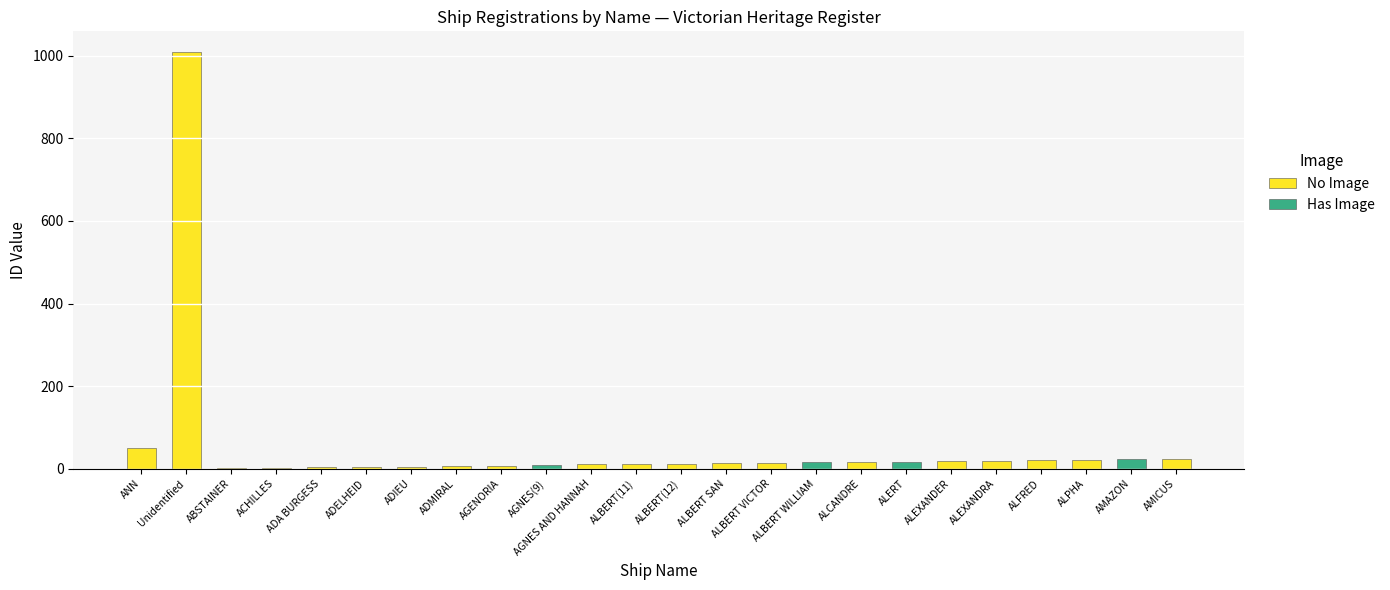

List the labels in order of Has Image value, smallest first.

ANN, Unidentified, ABSTAINER, ACHILLES, ADA BURGESS, ADELHEID, ADIEU, ADMIRAL, AGENORIA, AGNES AND HANNAH, ALBERT(11), ALBERT(12), ALBERT SAN, ALBERT VICTOR, ALCANDRE, ALEXANDER, ALEXANDRA, ALFRED, ALPHA, AMICUS, AGNES(9), ALBERT WILLIAM, ALERT, AMAZON